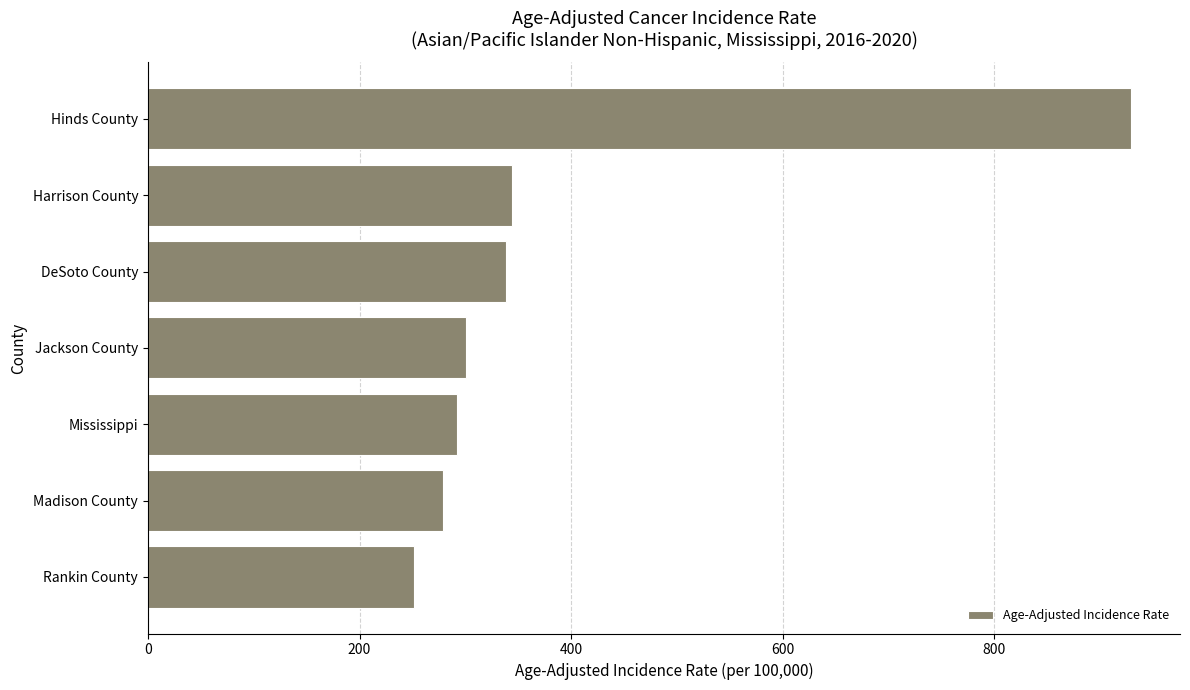

What is the average value?

390.7